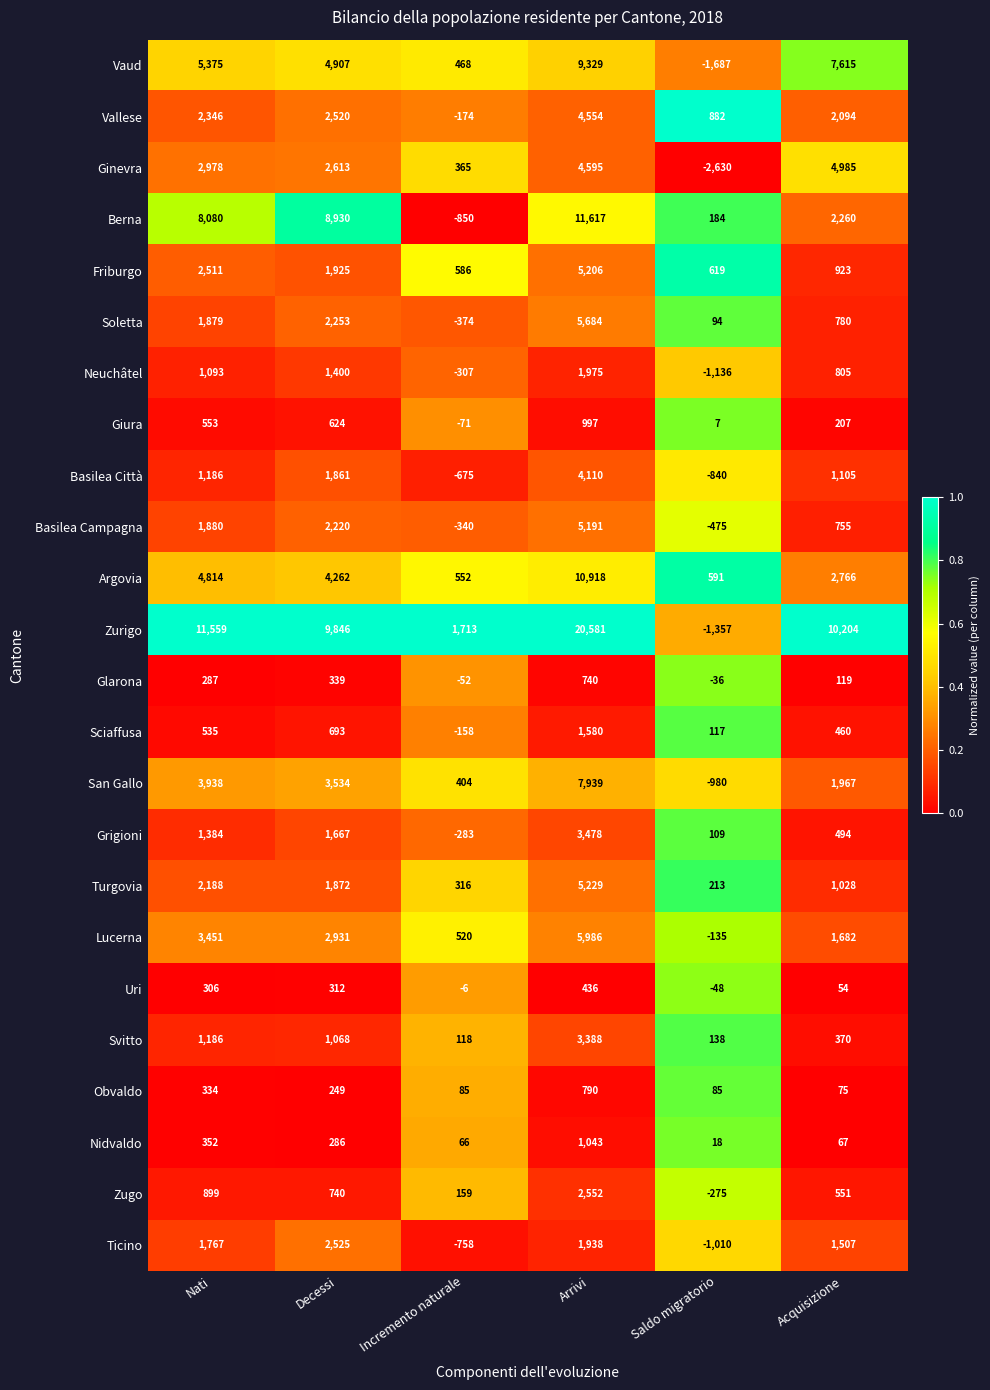

Which series has the largest range (max minus min)?

Zurigo